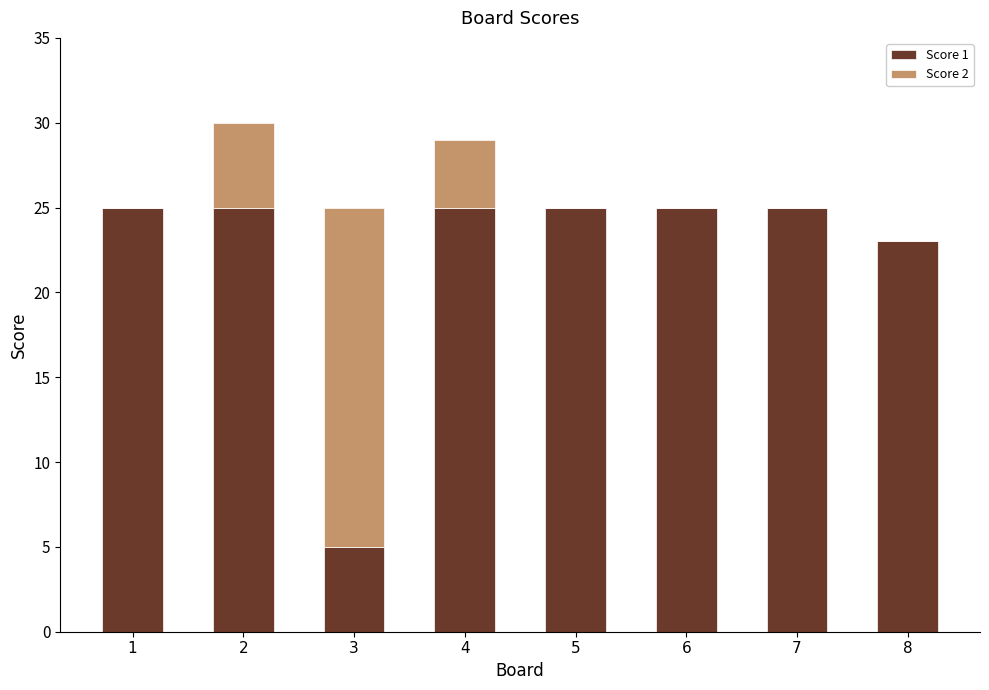

What is the sum of the Score 1 values at 8 and 2?

48